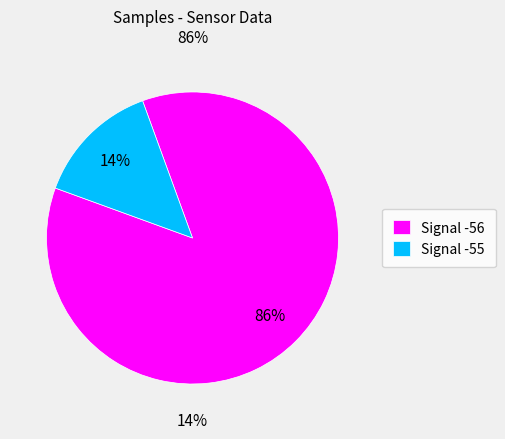

What is the ratio of the value at -56 to the value at -56?

1.0